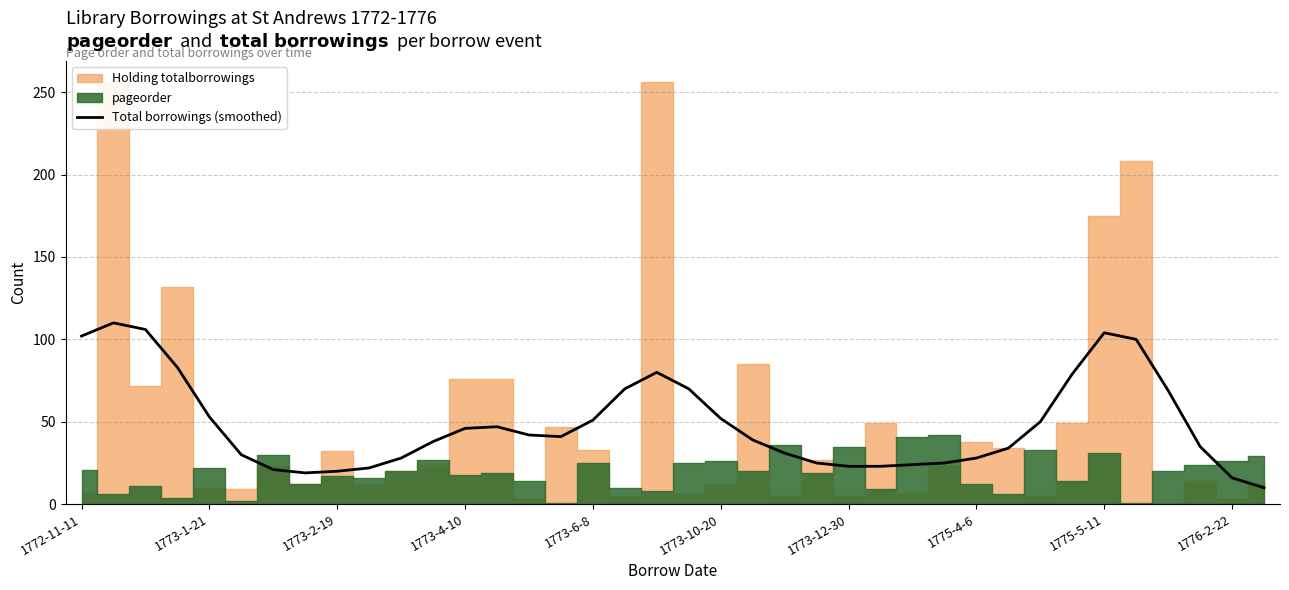

The Total borrowings (smoothed) series shows 86 at 1773-6-8. True or false?

False